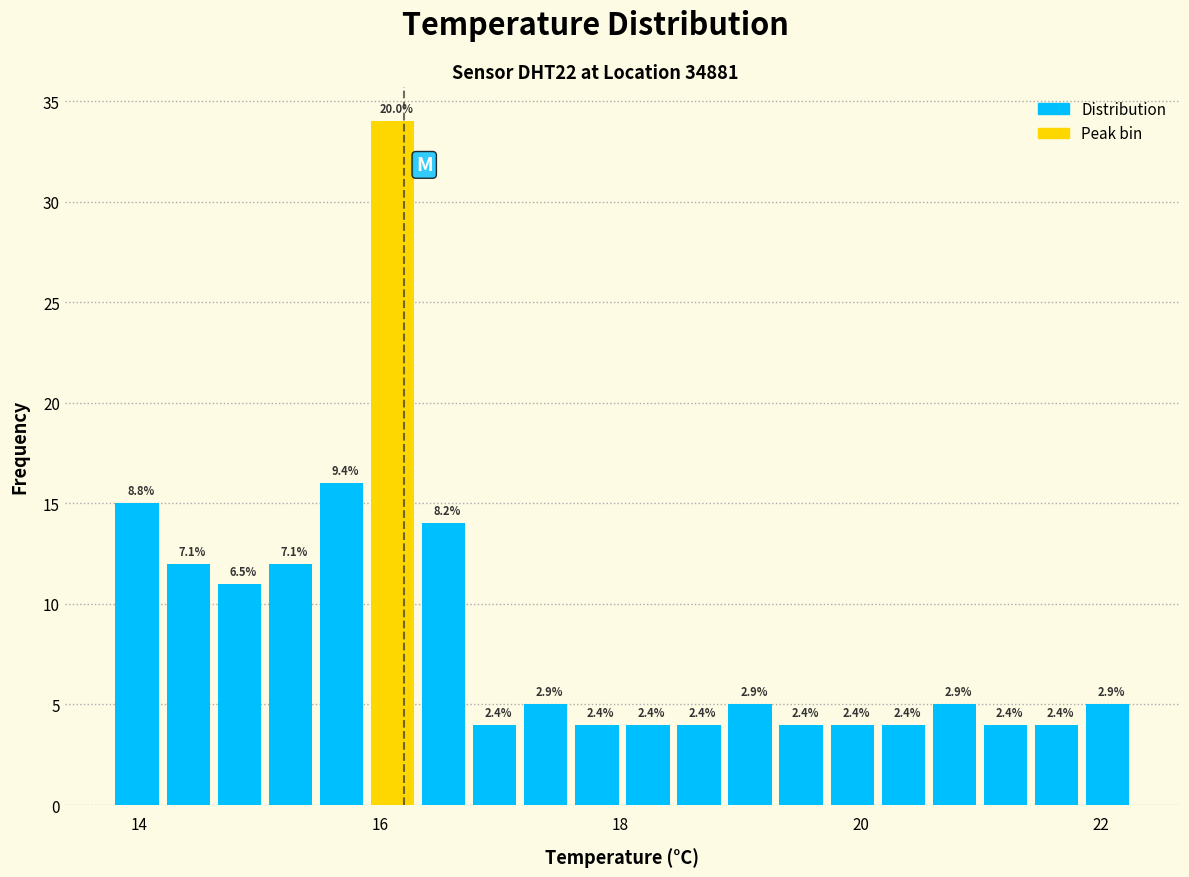

Around what value on the x-axis is the tallest bar? Give the approximate position of its centre, as read against the axis.

16.2